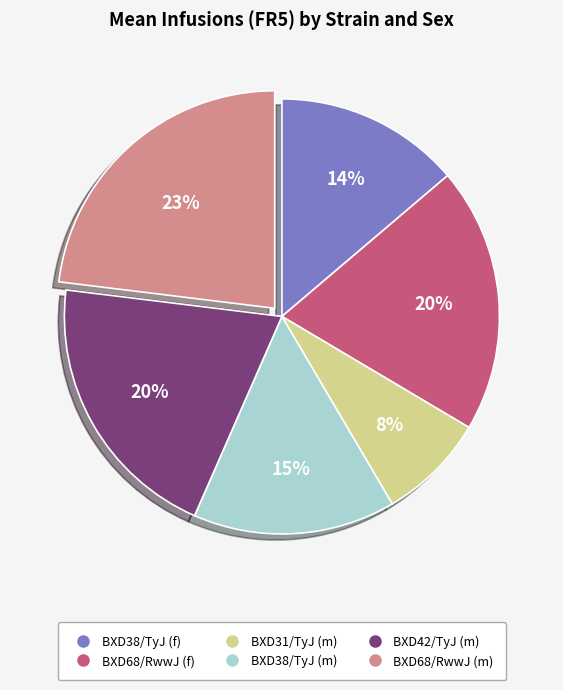

How many slices are in this pie chart?

6